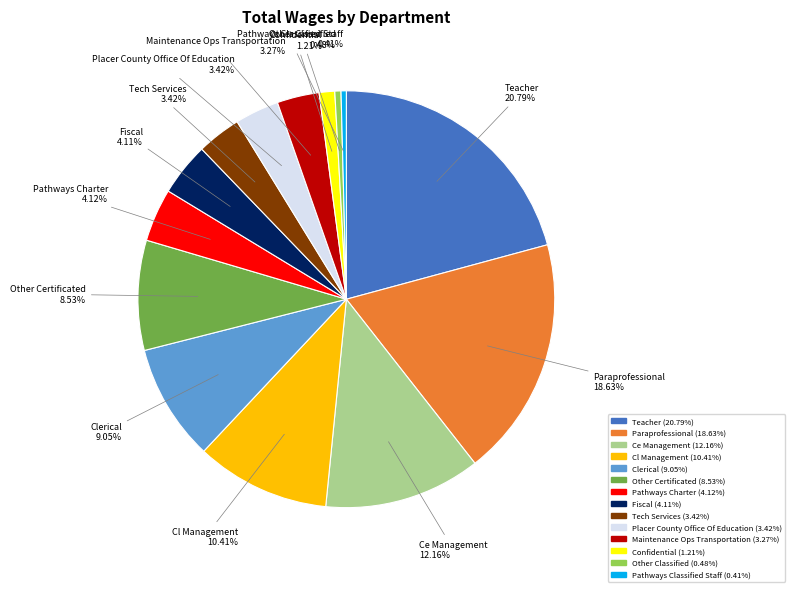

How many slices are in this pie chart?

14